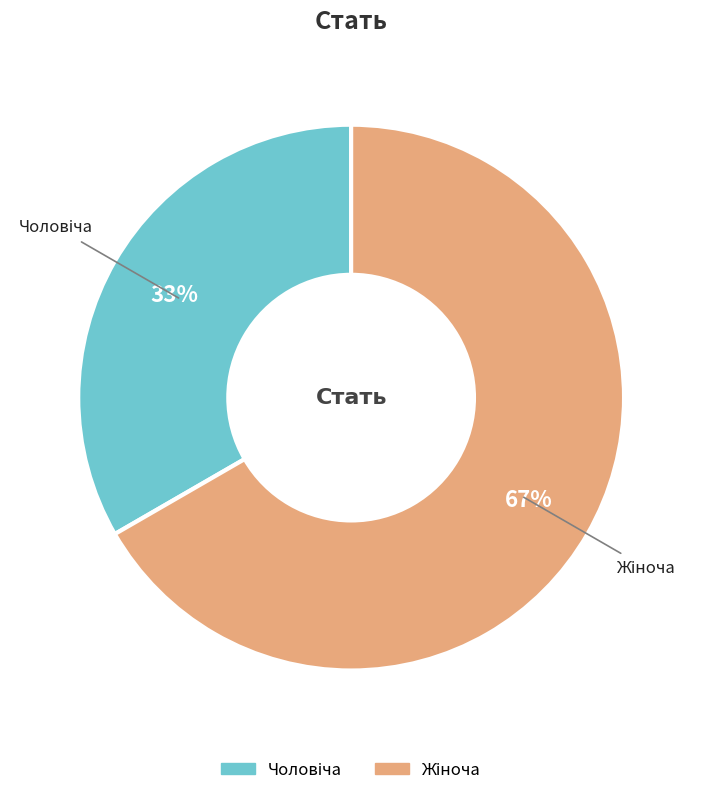

To the nearest percent, what is the average slice percentage?

50%